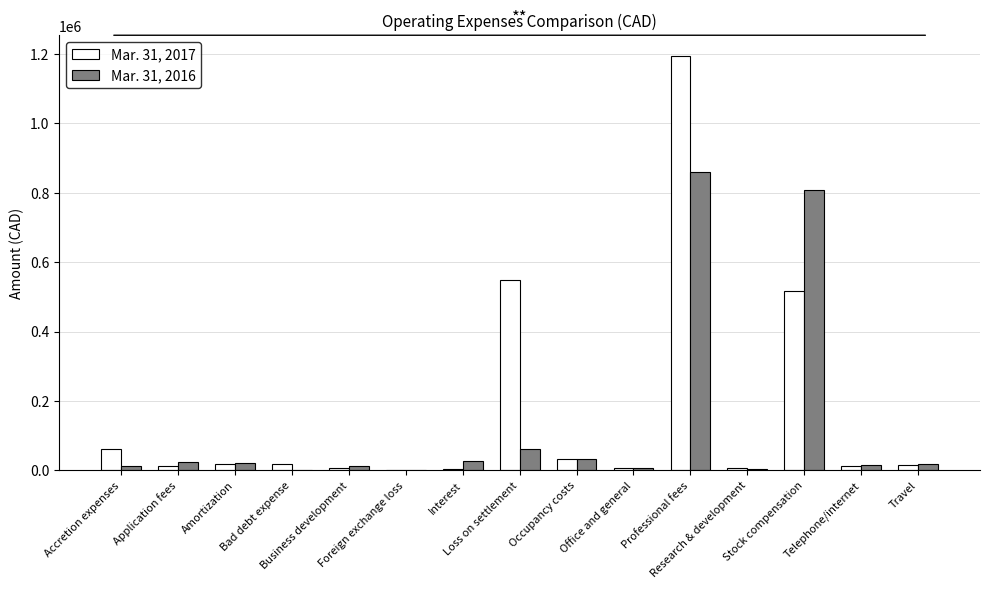

The value of Mar. 31, 2017 at Stock compensation is 113900. True or false?

False